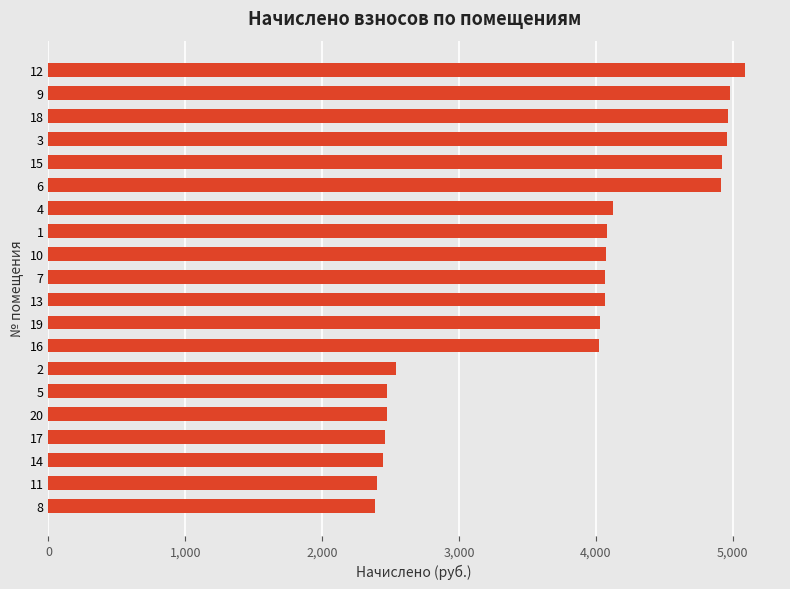

The value at 7 is 4067.9. True or false?

True